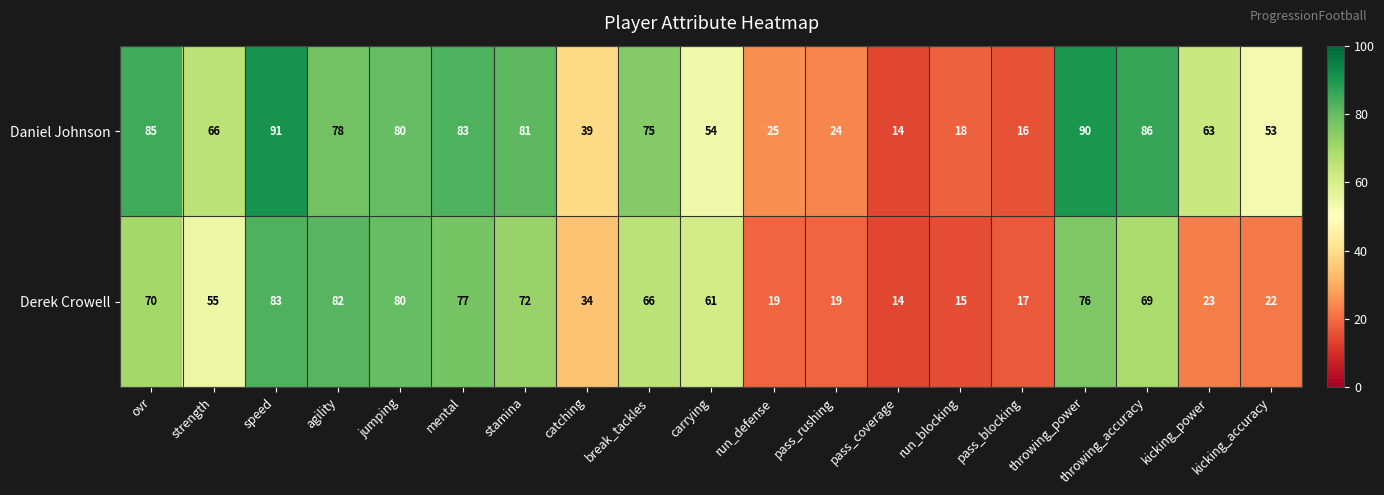

What is the spread (max minus min) of values at catching?

5